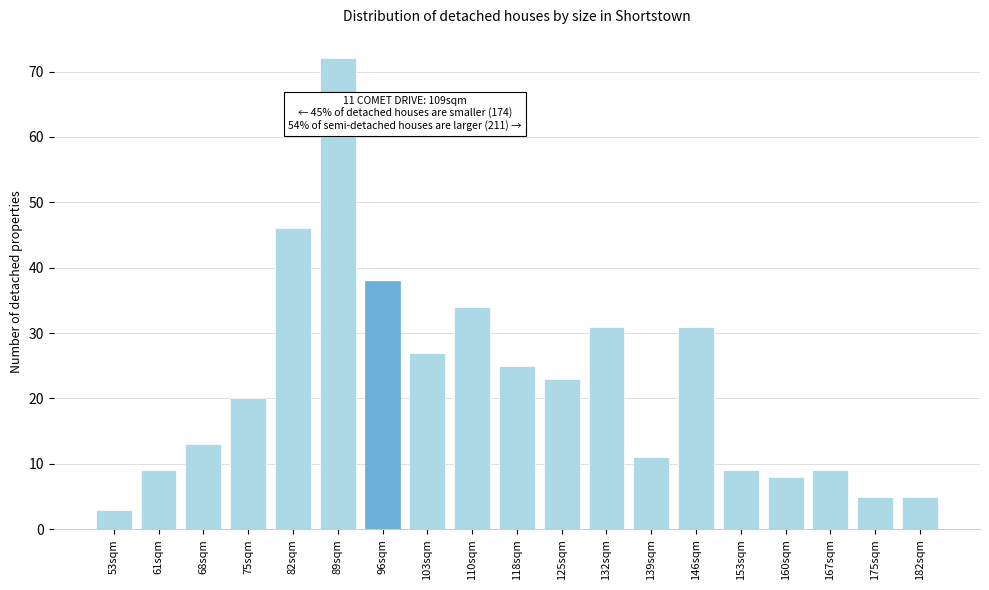

Reading left to right, transcribe all the data shown in this chart.

53sqm=3	61sqm=9	68sqm=13	75sqm=20	82sqm=46	89sqm=72	96sqm=38	103sqm=27	110sqm=34	118sqm=25	125sqm=23	132sqm=31	139sqm=11	146sqm=31	153sqm=9	160sqm=8	167sqm=9	175sqm=5	182sqm=5